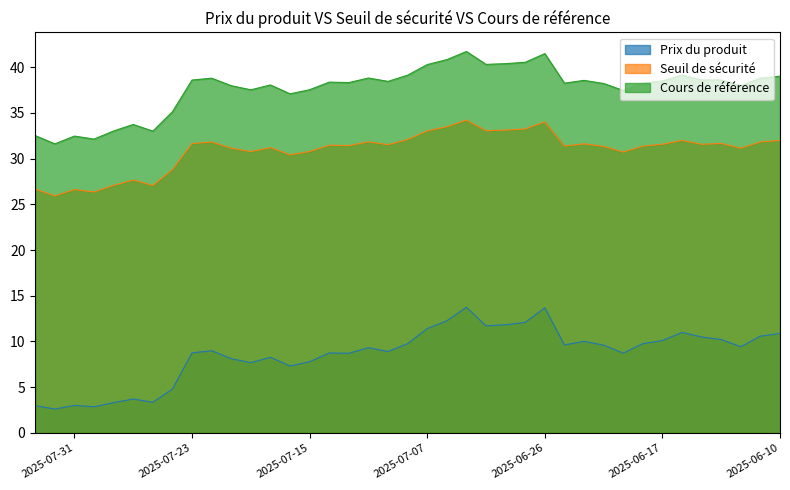

True or false: Prix du produit has a value of 12.1 at 2025-06-27.

True